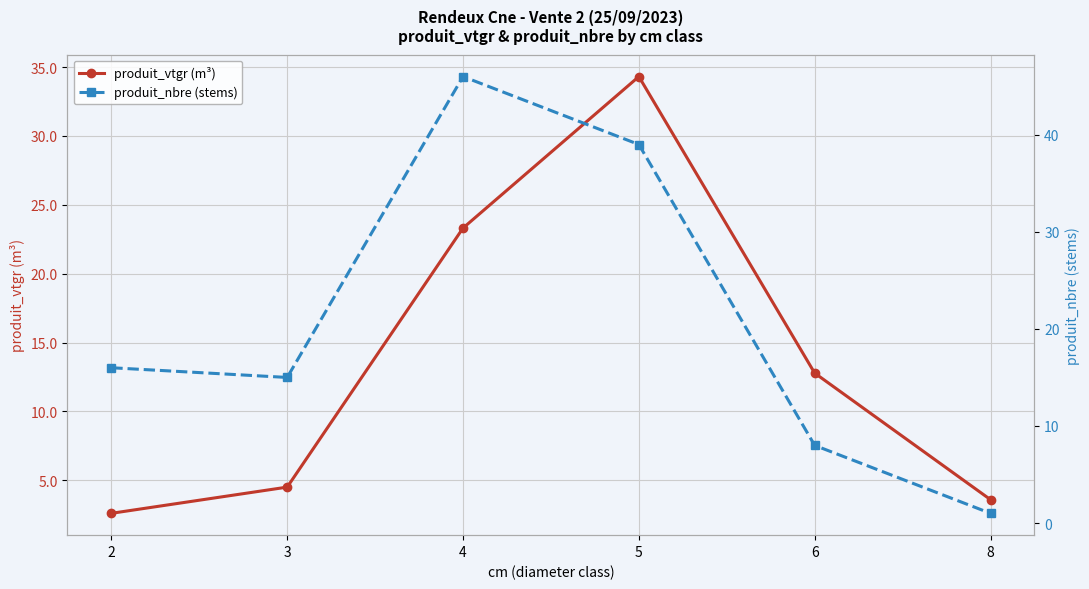

Reading left to right, transcribe all the data shown in this chart.

produit_vtgr (m³): 2=2.6	3=4.5	4=23.3	5=34.3	6=12.8	8=3.6
produit_nbre (stems): 2=16.0	3=15.0	4=46.0	5=39.0	6=8.0	8=1.0